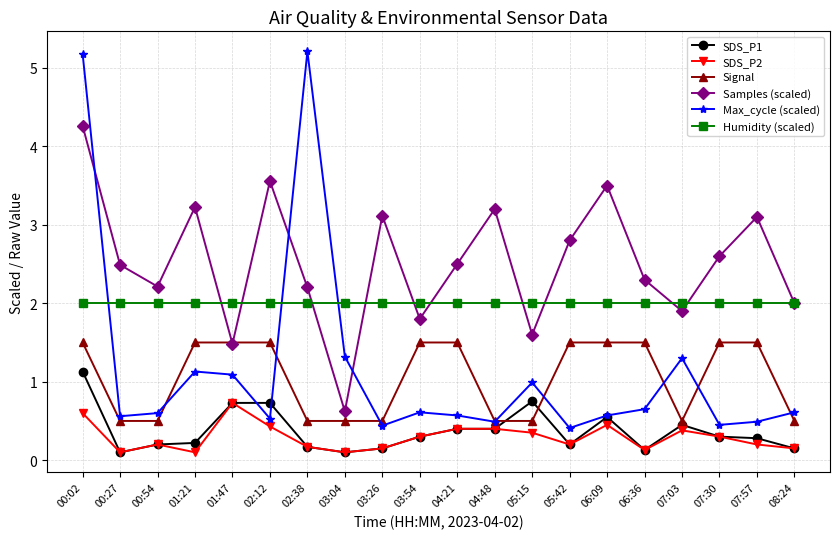

What is the label of the 13th point from the left?

05:15